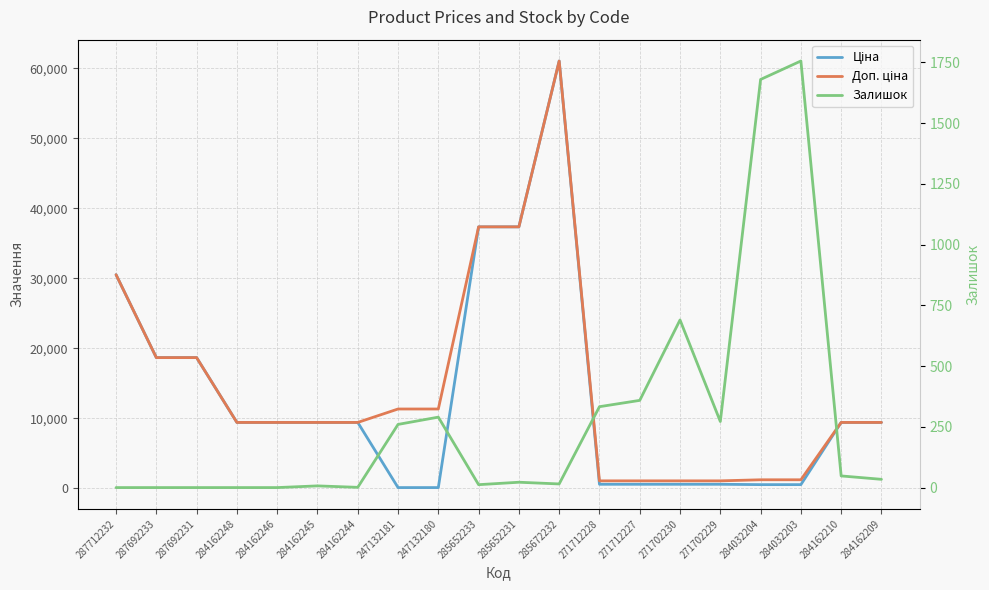

How many data points in Залишок are less than 34?

10